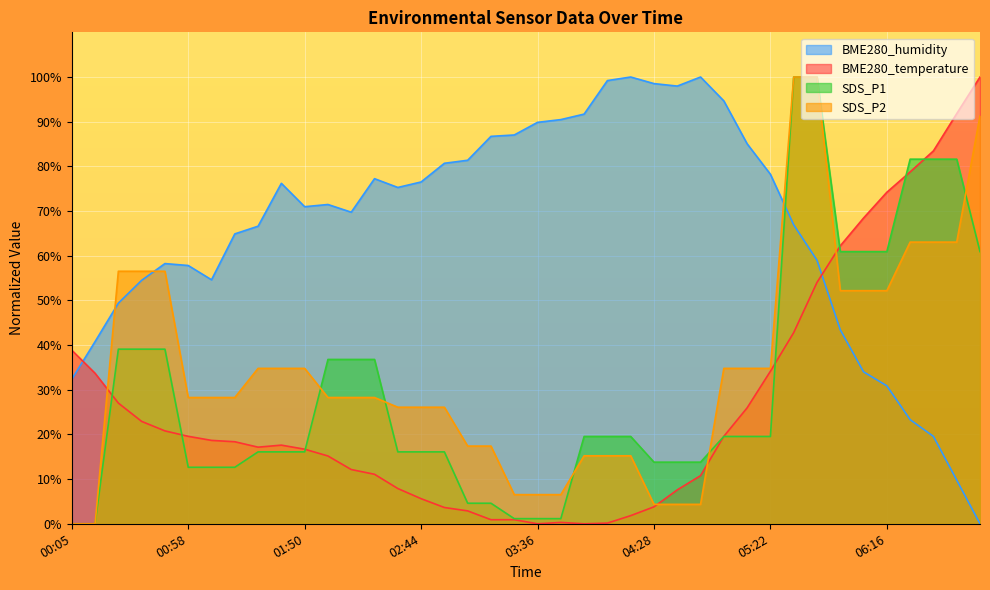

Where is the first local minimum for BME280_humidity?

01:08